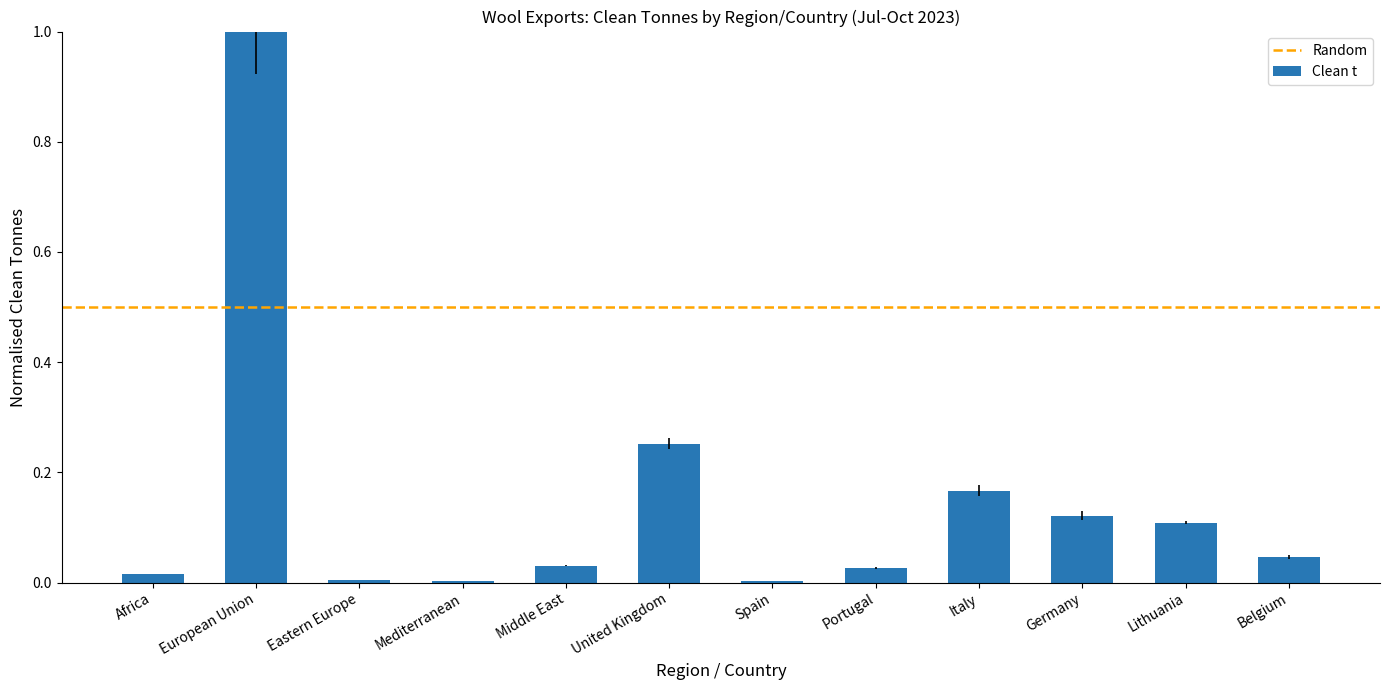

The value at Portugal is 0.0. True or false?

True